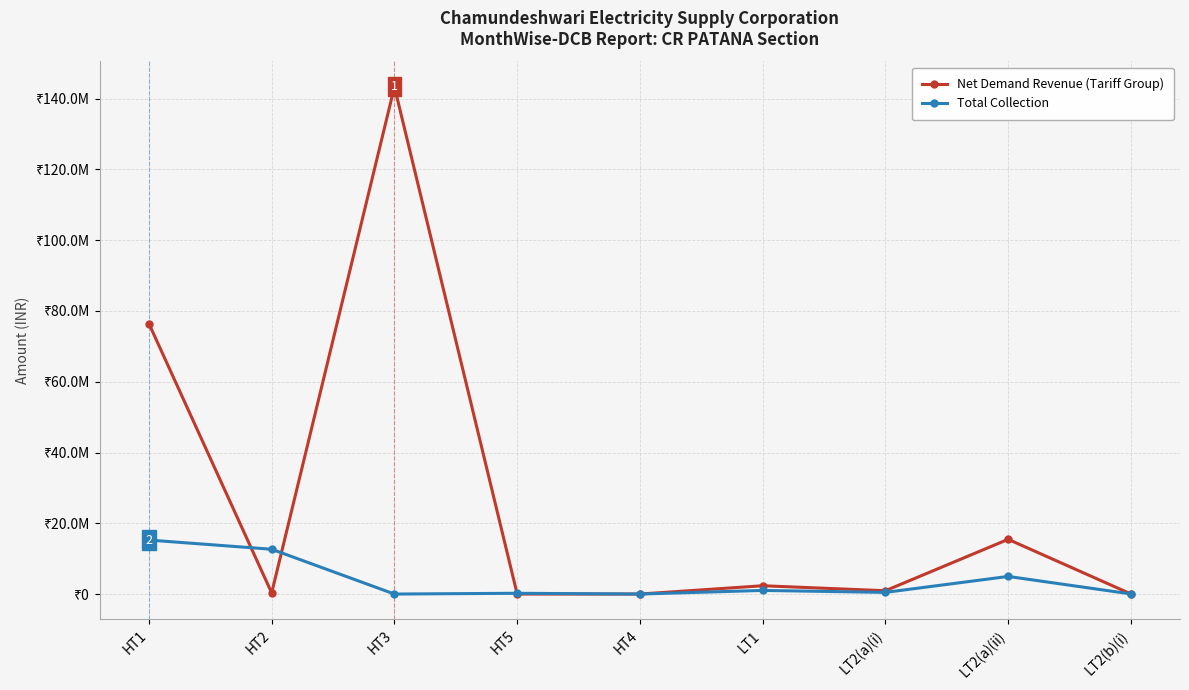

True or false: Total Collection has a value of 468918.0 at LT2(a)(i).

True